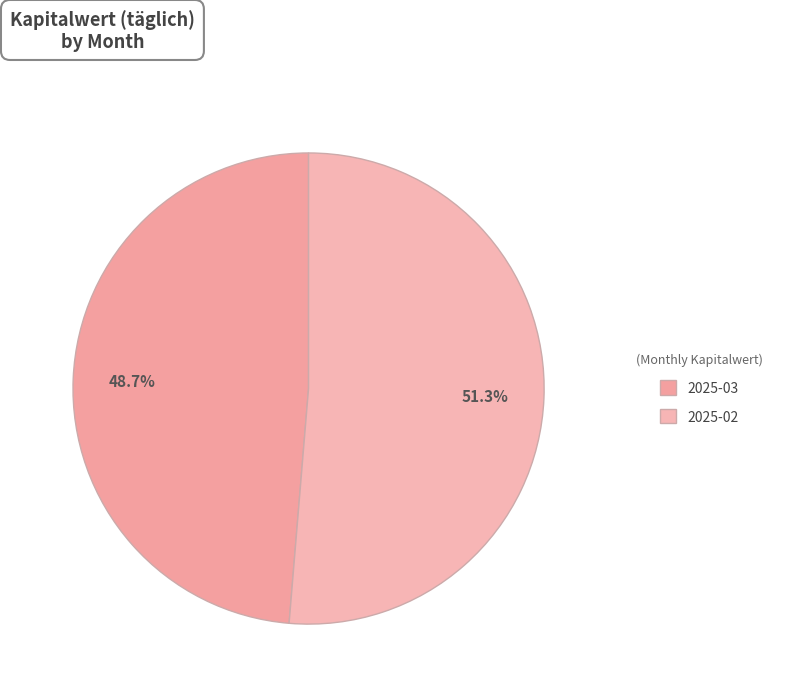

Count the number of slices in the pie.

2